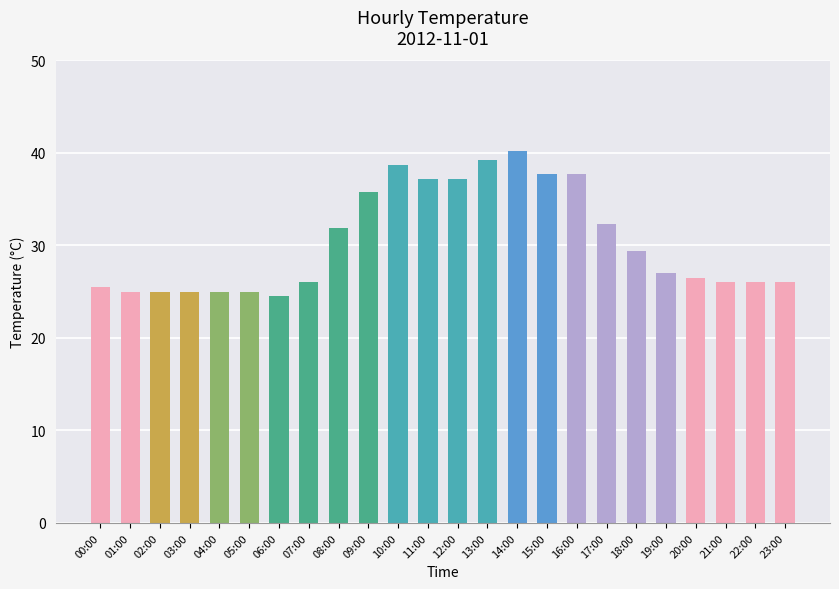

What is the approximate value at 01:00?

25.0